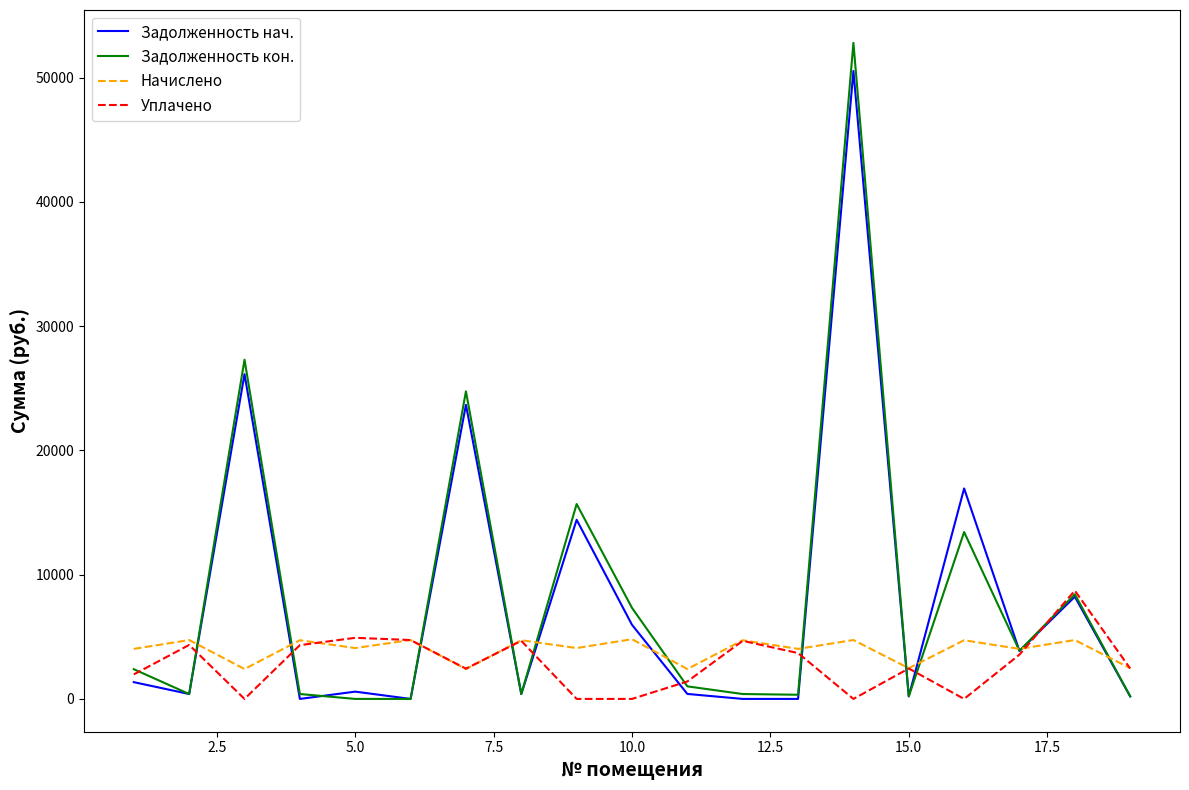

What is the greatest value displayed?

52795.9